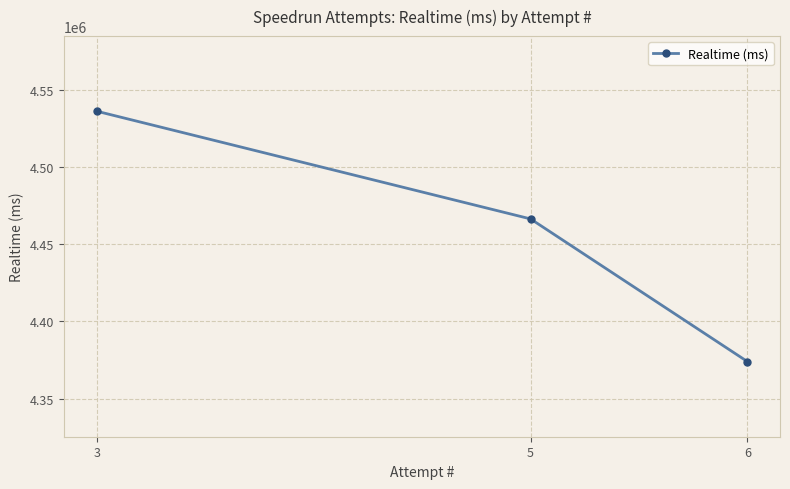

The chart shows a value of 7148390 at 6. True or false?

False